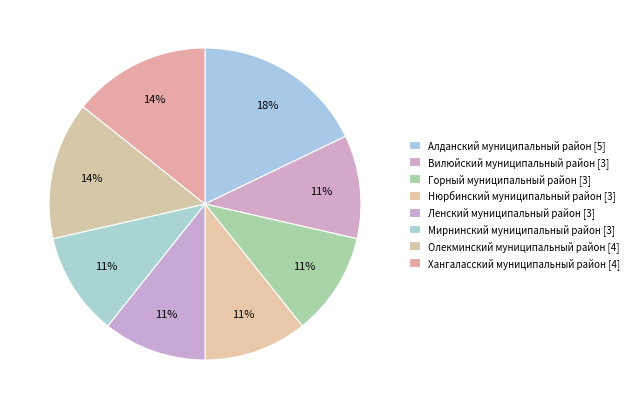

To the nearest percent, what percentage of the pie is Ленский муниципальный район?

11%